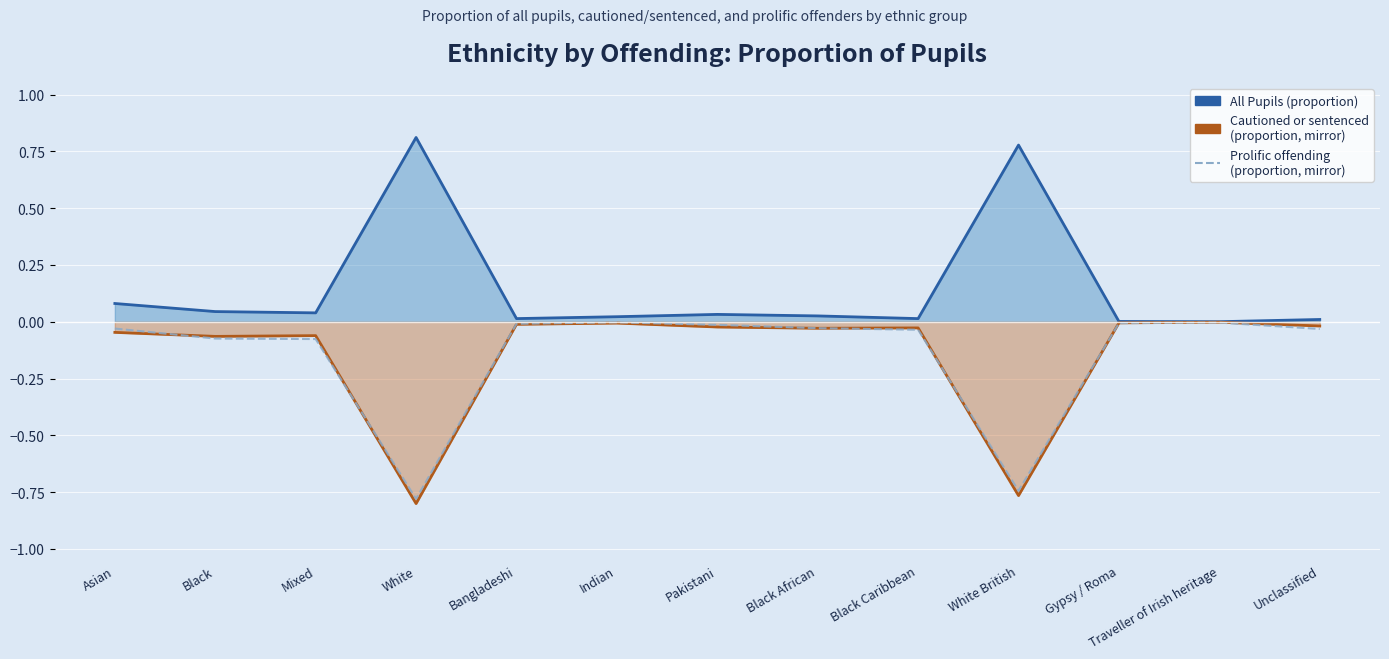

Reading left to right, transcribe all the data shown in this chart.

All Pupils (proportion): Asian=0.1	Black=0.0	Mixed=0.0	White=0.8	Bangladeshi=0.0	Indian=0.0	Pakistani=0.0	Black African=0.0	Black Caribbean=0.0	White British=0.8	Gypsy / Roma=0.0	Traveller of Irish heritage=0.0	Unclassified=0.0
Cautioned or sentenced (proportion): Asian=-0.0	Black=-0.1	Mixed=-0.1	White=-0.8	Bangladeshi=-0.0	Indian=-0.0	Pakistani=-0.0	Black African=-0.0	Black Caribbean=-0.0	White British=-0.8	Gypsy / Roma=-0.0	Traveller of Irish heritage=-0.0	Unclassified=-0.0
Prolific offending (proportion, mirror): Asian=-0.0	Black=-0.1	Mixed=-0.1	White=-0.8	Bangladeshi=-0.0	Indian=-0.0	Pakistani=-0.0	Black African=-0.0	Black Caribbean=-0.0	White British=-0.7	Gypsy / Roma=-0.0	Traveller of Irish heritage=-0.0	Unclassified=-0.0